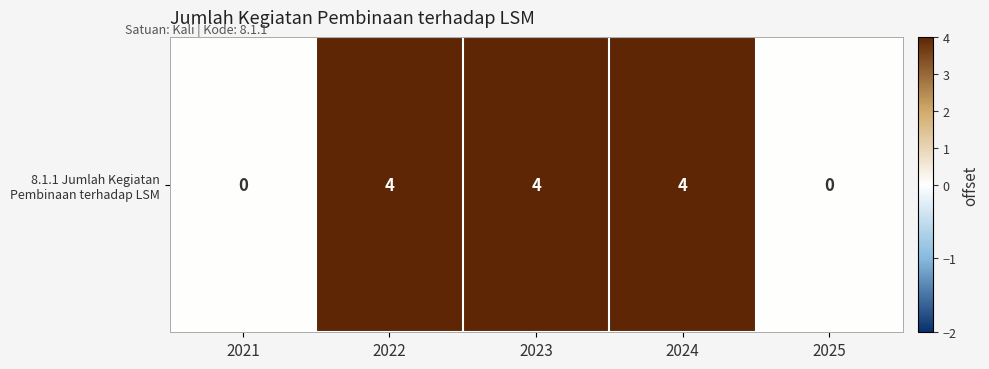

Rank the categories by value from lowest to highest.

2021, 2025, 2022, 2023, 2024